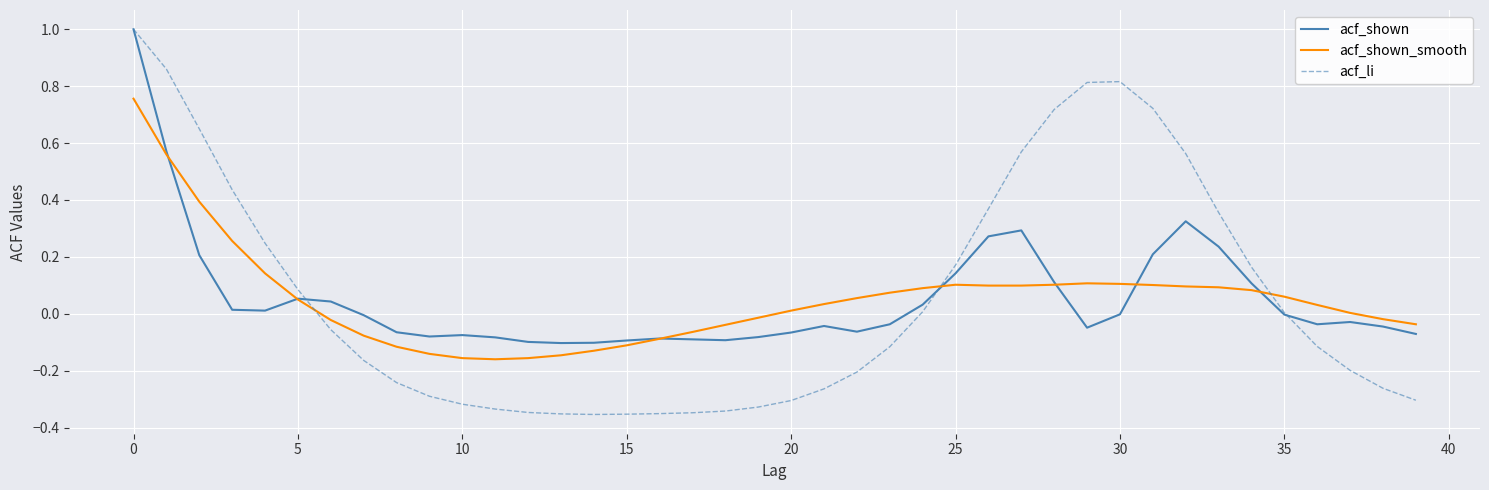

What is the maximum value for acf_shown?

1.0